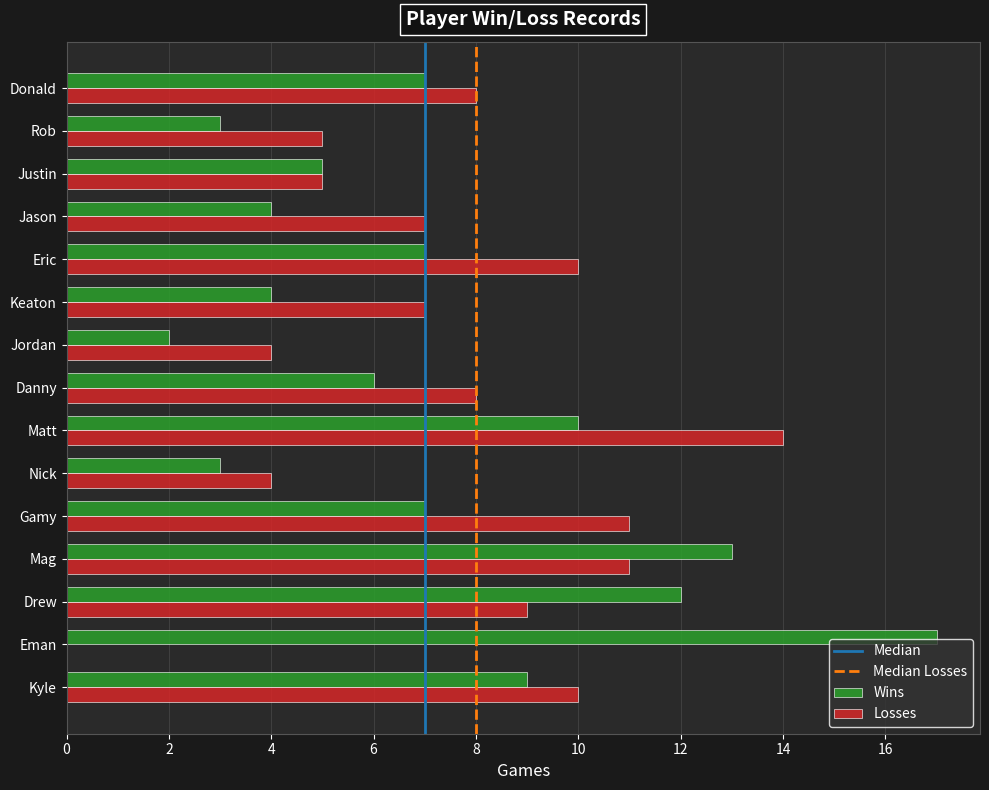

What is the sum of the Wins values at Eman and Nick?

20